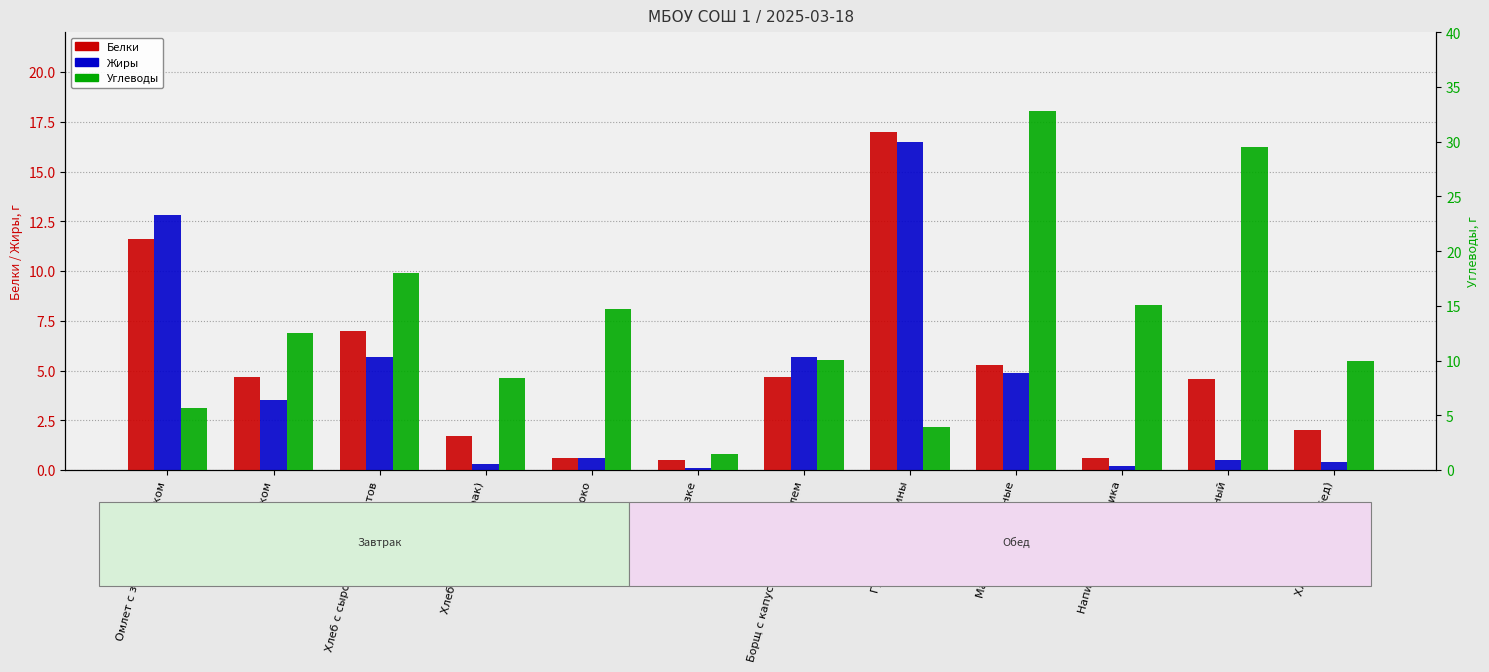

Reading right to left, list all the values displayed in this chart.

Белки: Хлеб ржаной (обед)=2.0	Хлеб пшеничный=4.6	Напиток из шиповника=0.6	Макароны отварные=5.3	Гуляш из говядины=17.0	Борщ с капустой и картофелем=4.7	Огурец в нарезке=0.5	Яблоко=0.6	Хлеб ржаной (завтрак)=1.7	Хлеб с сыром твердых сортов=7.0	Какао с молоком=4.7	Омлет с зеленым горошком=11.6
Жиры: Хлеб ржаной (обед)=0.4	Хлеб пшеничный=0.5	Напиток из шиповника=0.2	Макароны отварные=4.9	Гуляш из говядины=16.5	Борщ с капустой и картофелем=5.7	Огурец в нарезке=0.1	Яблоко=0.6	Хлеб ржаной (завтрак)=0.3	Хлеб с сыром твердых сортов=5.7	Какао с молоком=3.5	Омлет с зеленым горошком=12.8
Углеводы: Хлеб ржаной (обед)=10.0	Хлеб пшеничный=29.5	Напиток из шиповника=15.1	Макароны отварные=32.8	Гуляш из говядины=3.9	Борщ с капустой и картофелем=10.1	Огурец в нарезке=1.5	Яблоко=14.7	Хлеб ржаной (завтрак)=8.4	Хлеб с сыром твердых сортов=18.0	Какао с молоком=12.5	Омлет с зеленым горошком=5.7